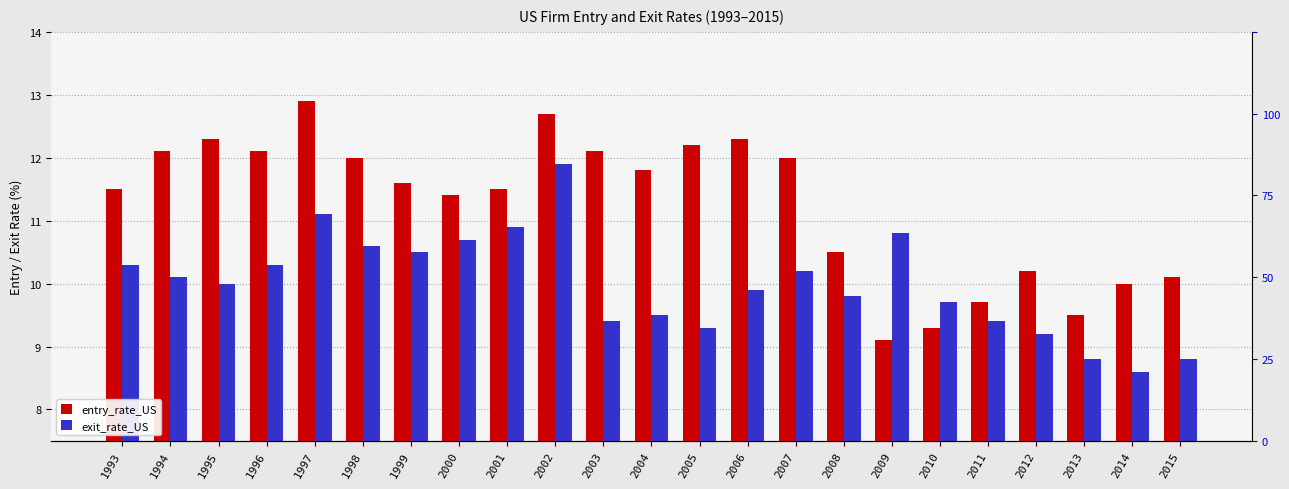

What is the difference between the maximum and minimum values in the exit_rate_US series?

3.3